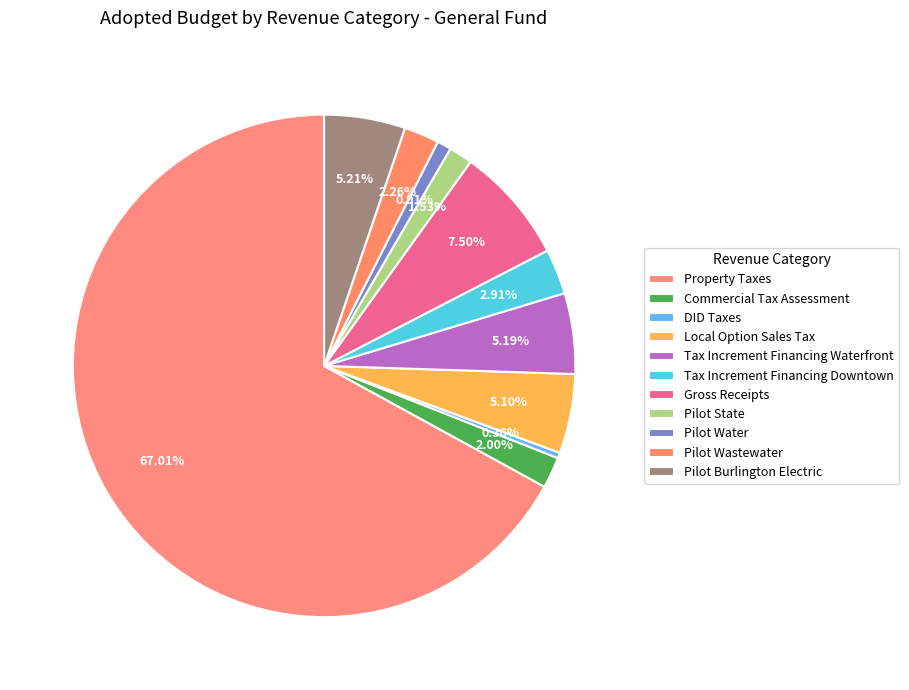

How many segments does this pie chart have?

11